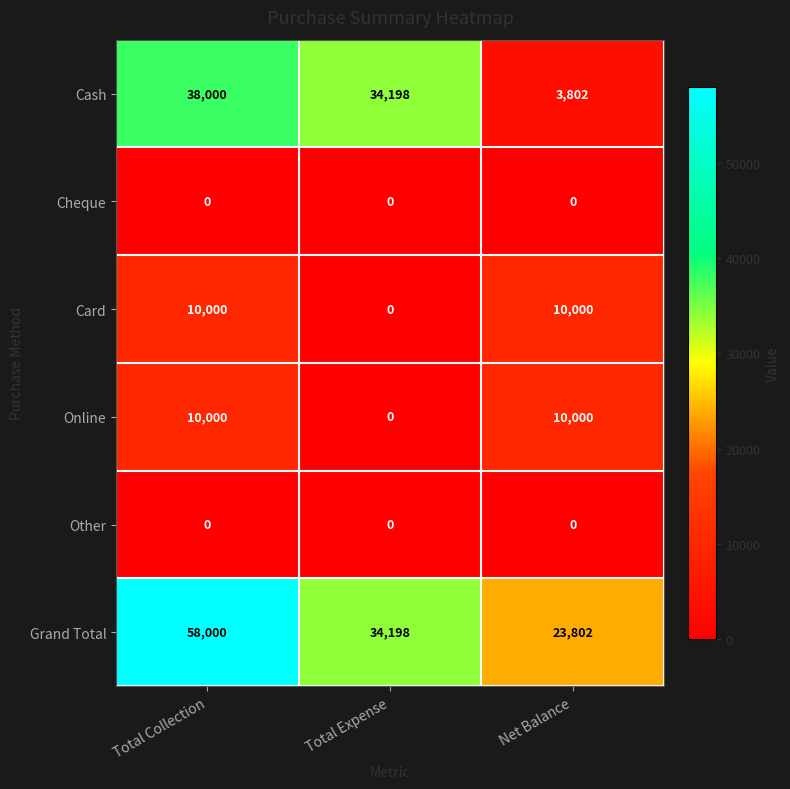

Which category has the highest value across all series?

Total Collection